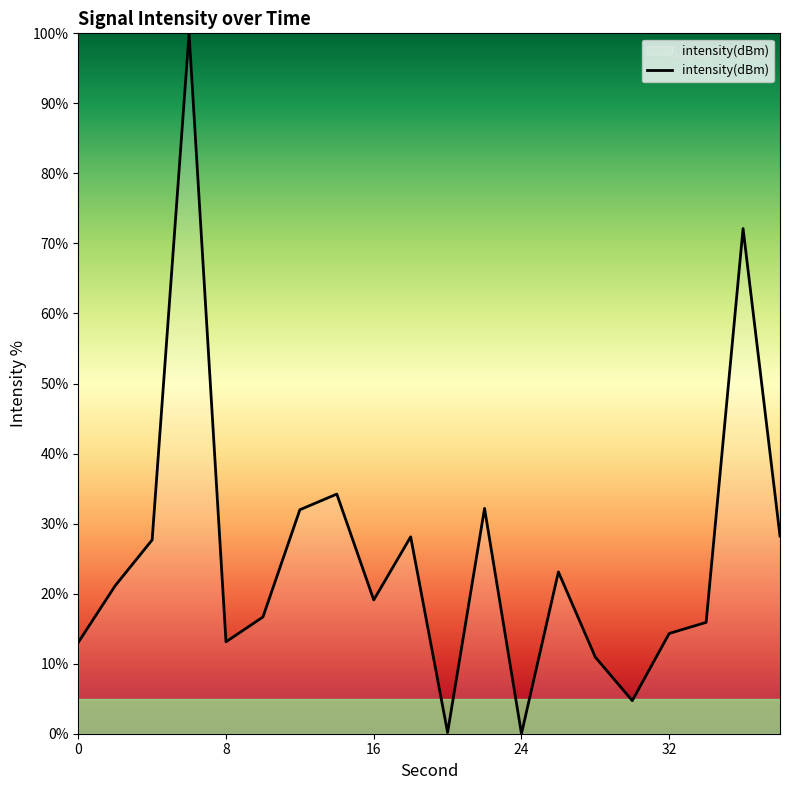

What is the greatest value displayed?

100.0